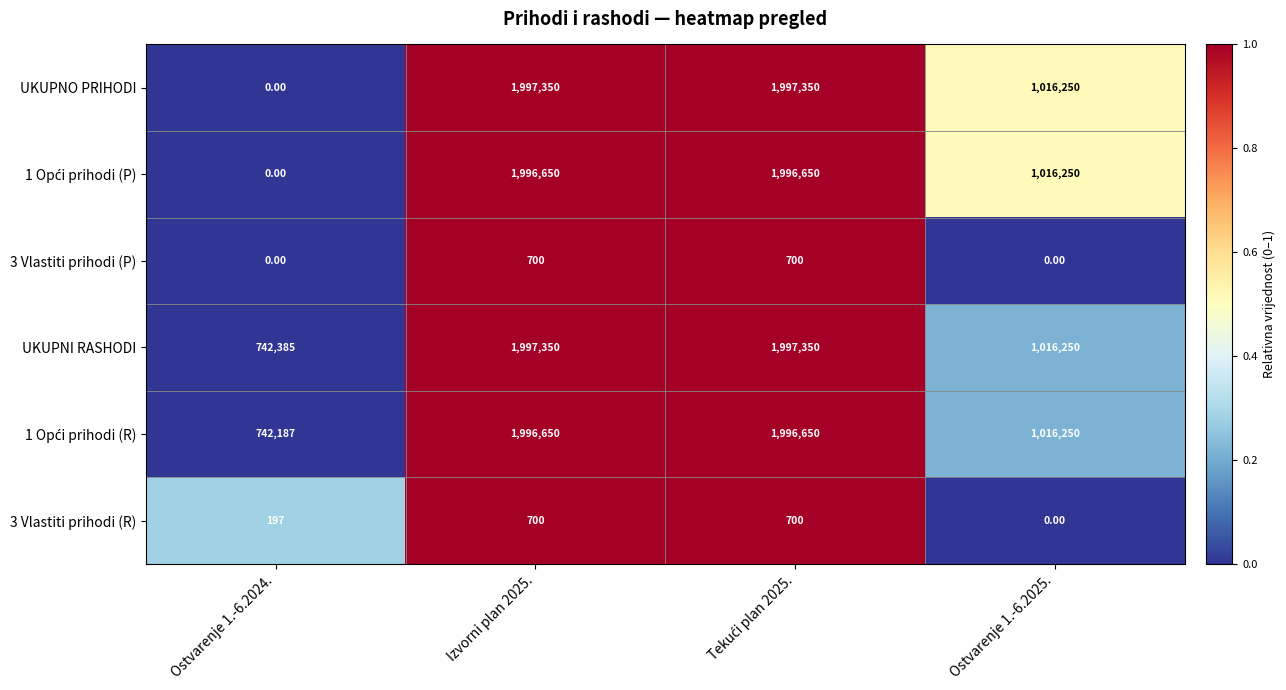

What is the difference between the maximum and minimum values in the UKUPNO PRIHODI series?

1997350